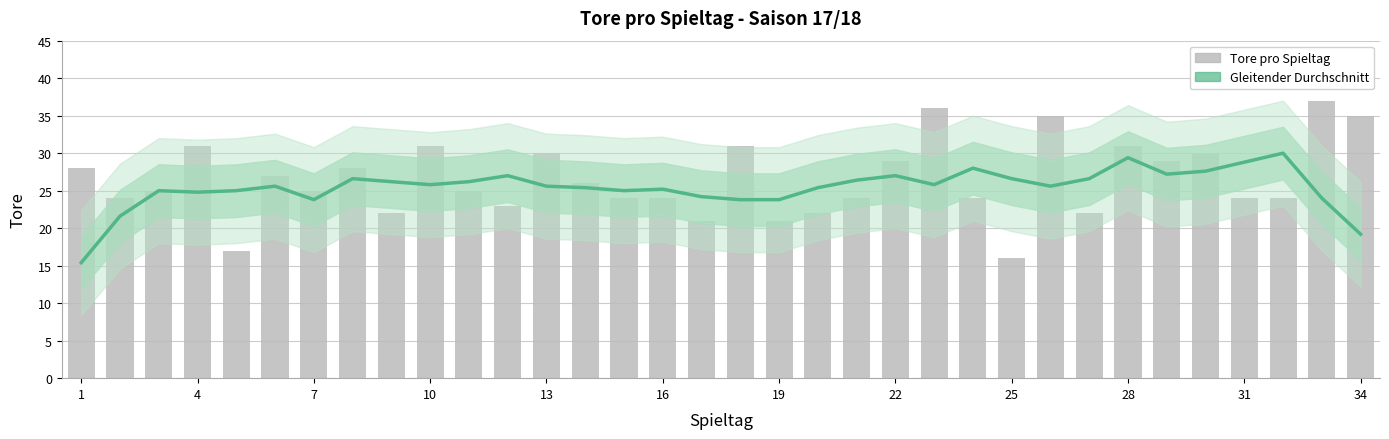

What value does the Tore pro Spieltag series have at 1?

28.0